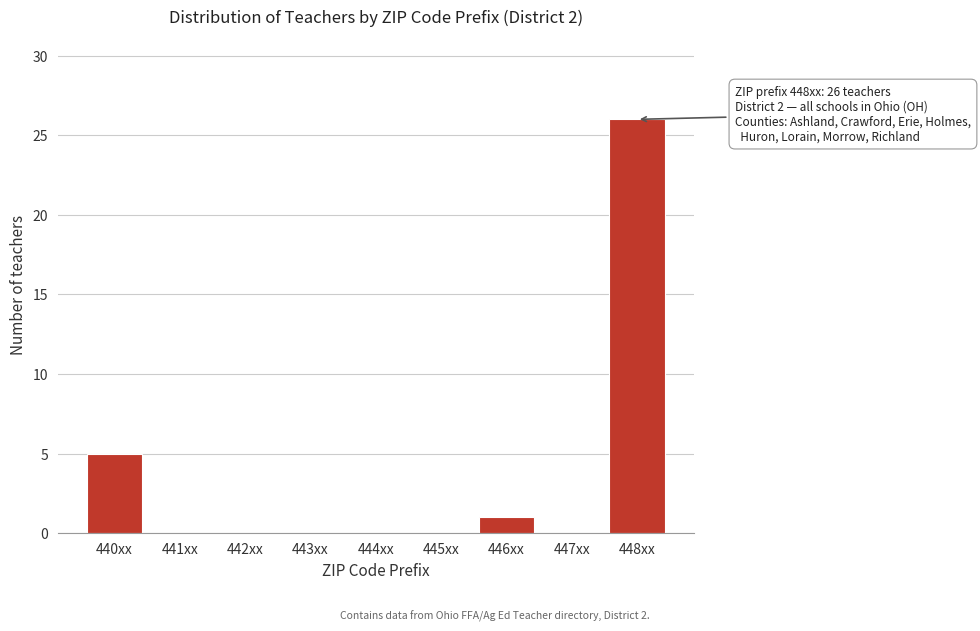

Reading left to right, what are all the values shown in this chart?

440xx=5	441xx=0	442xx=0	443xx=0	444xx=0	445xx=0	446xx=1	447xx=0	448xx=26